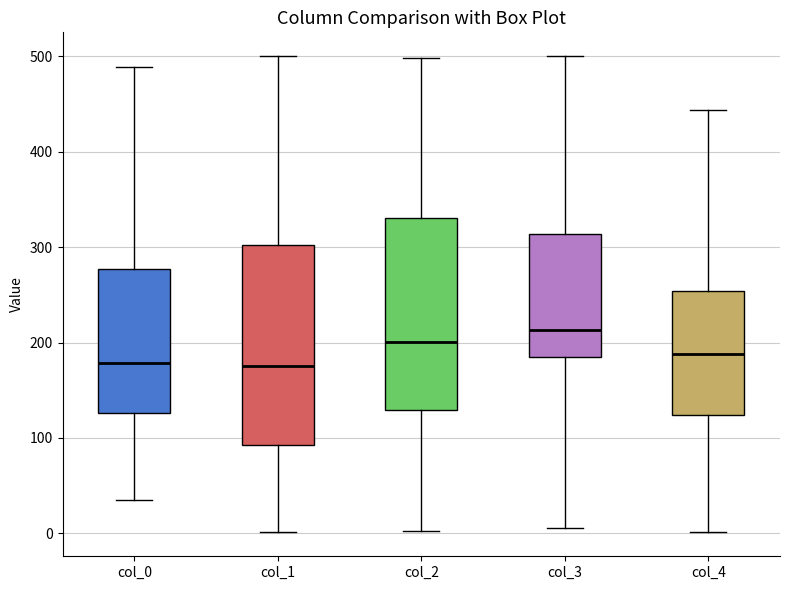

Which box has the highest median line?

col_3